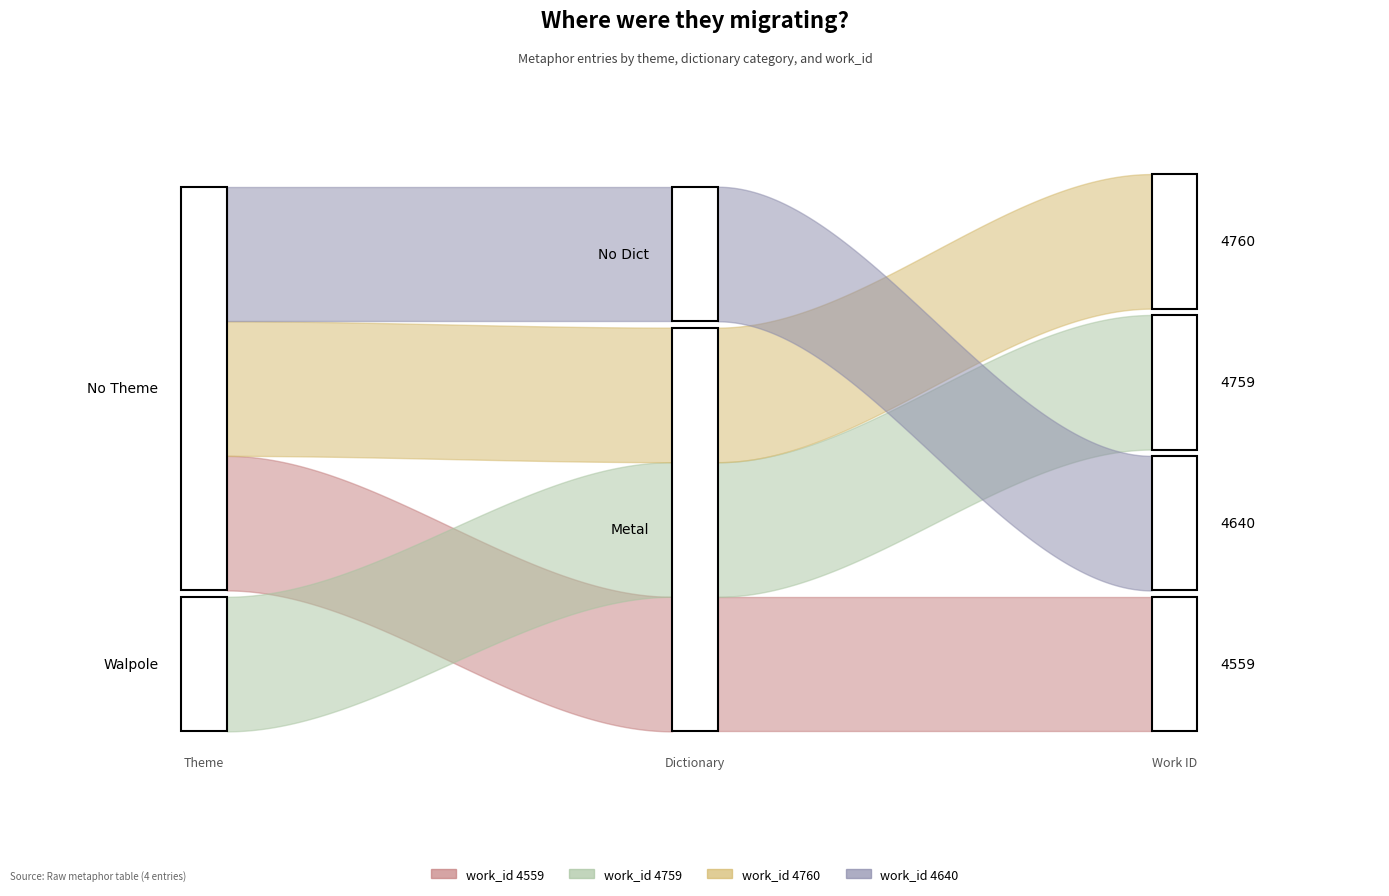

How many lines are shown in the chart?

1